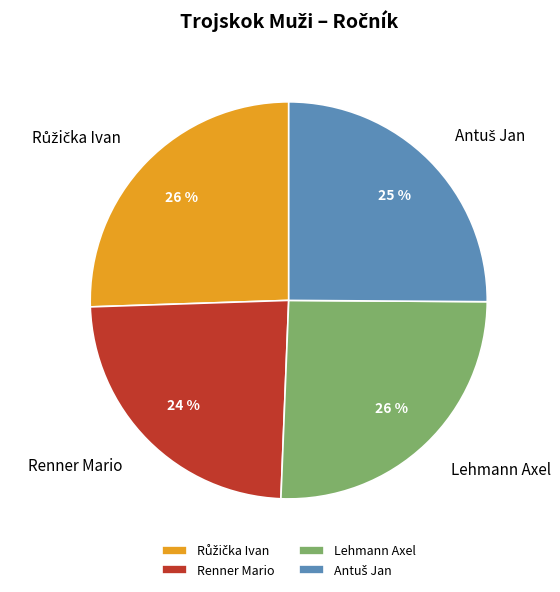

To the nearest percent, what is the average slice percentage?

25%